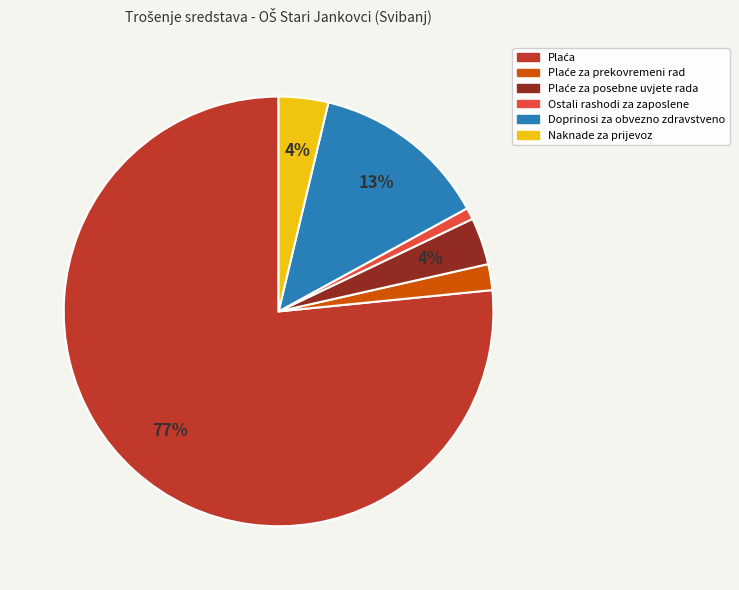

To the nearest percent, what portion does Doprinosi za obvezno zdravstveno represent?

13%